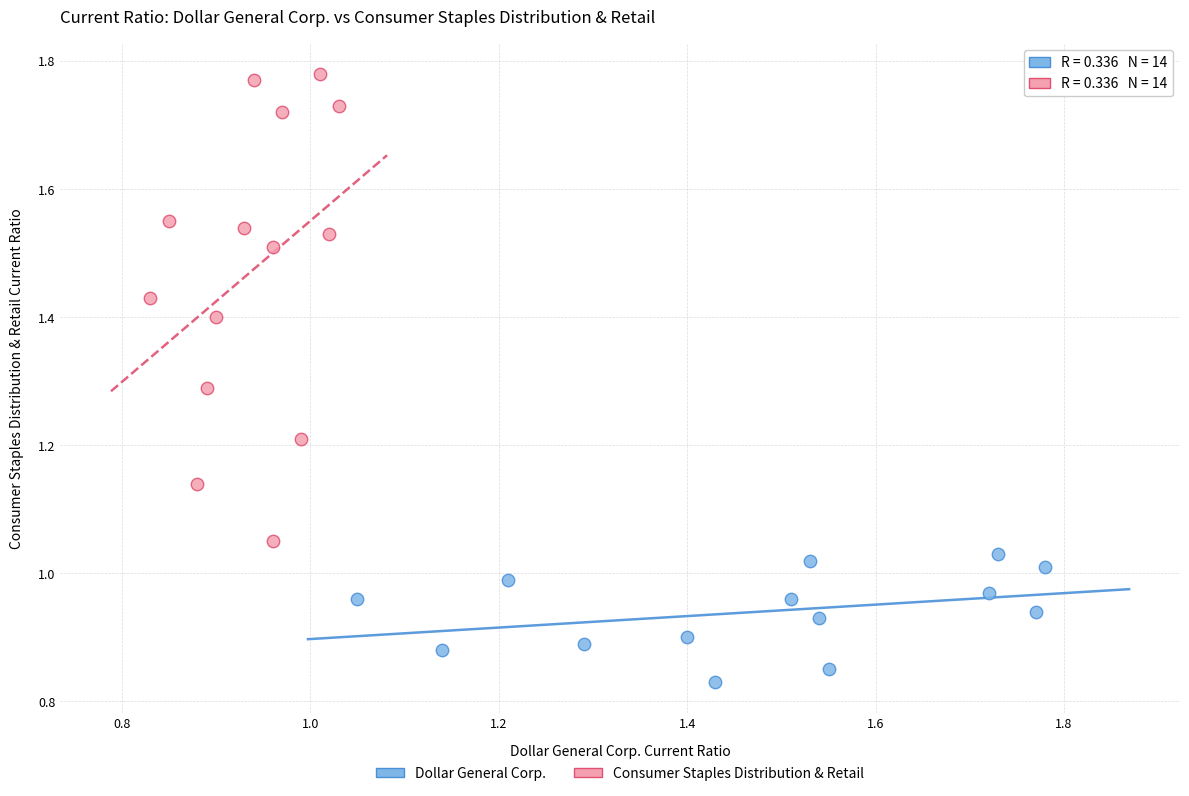

Which series reaches the maximum Y coordinate?

Consumer Staples Distribution & Retail